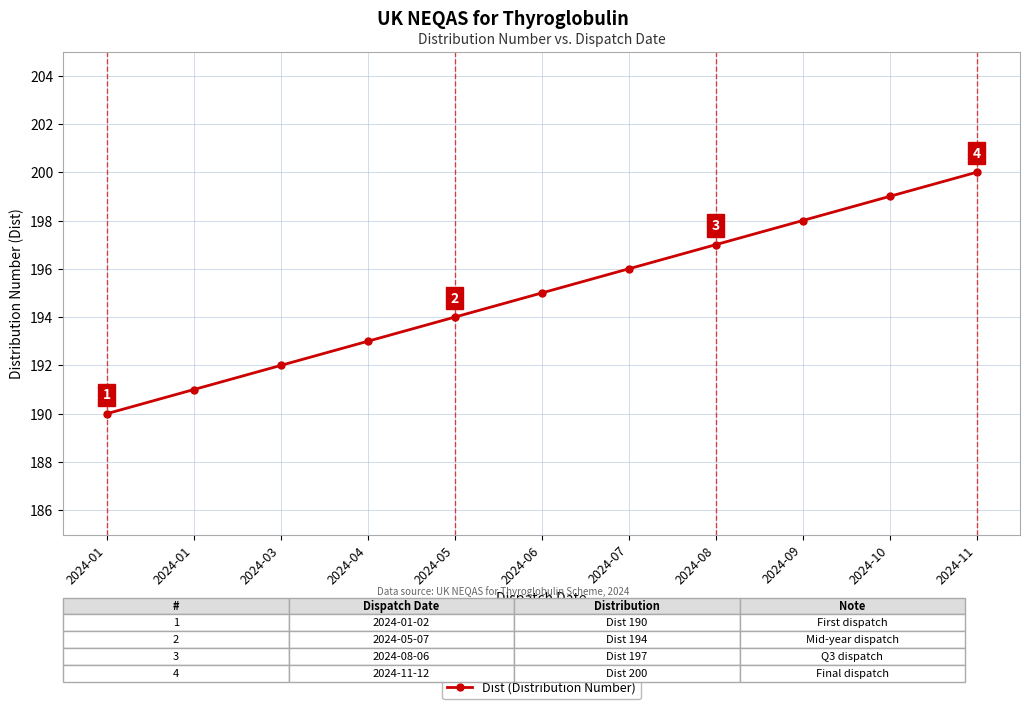

Is it true that the value at 2024-05 is 307?

False